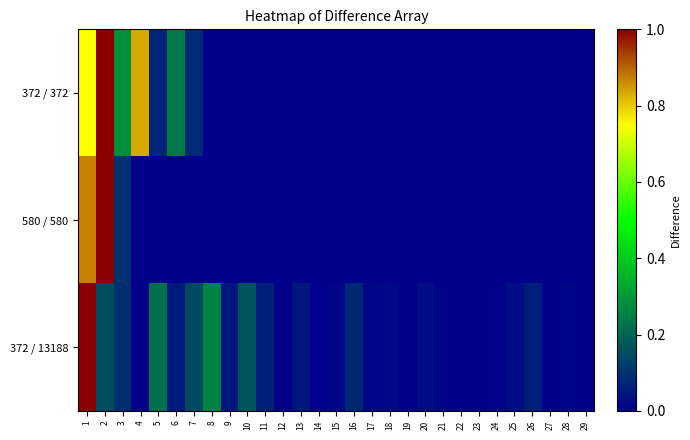

Count the number of categories in the chart.

29